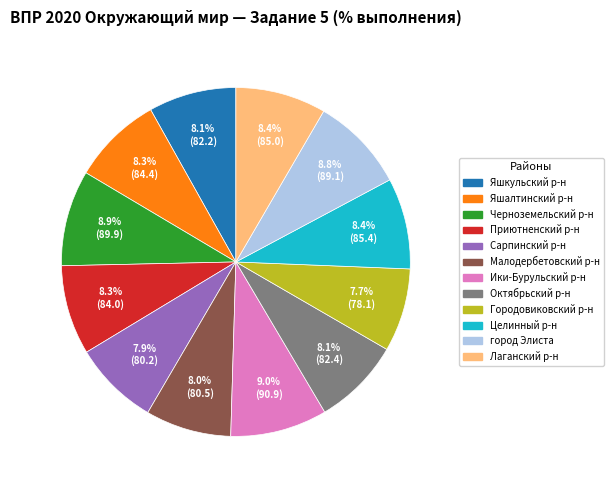

Is there a majority slice in this chart?

No